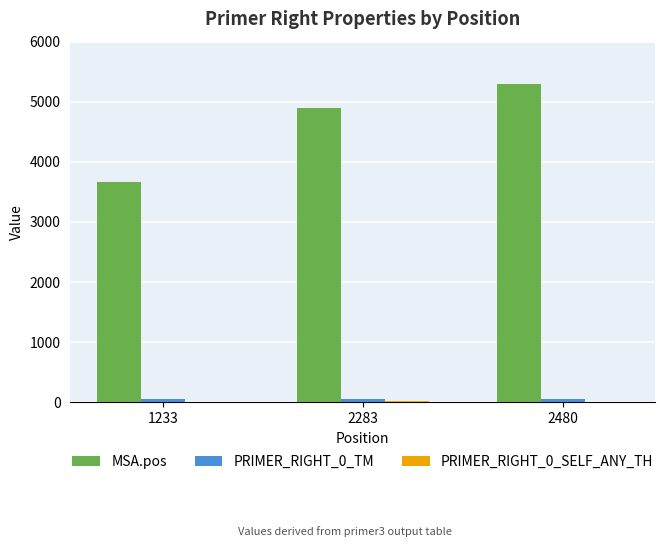

At which category does the chart reach its peak across all series?

2480